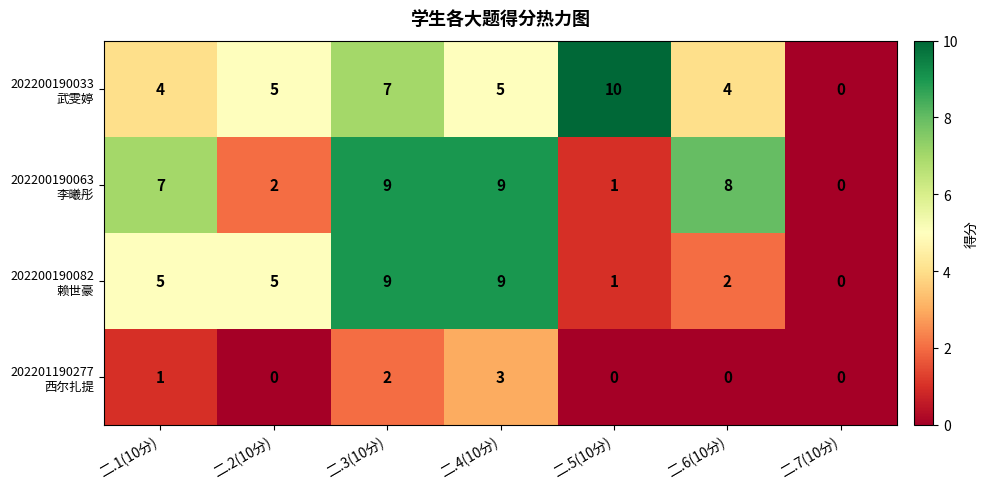

Which label corresponds to the largest value in the chart?

二.5(10分)